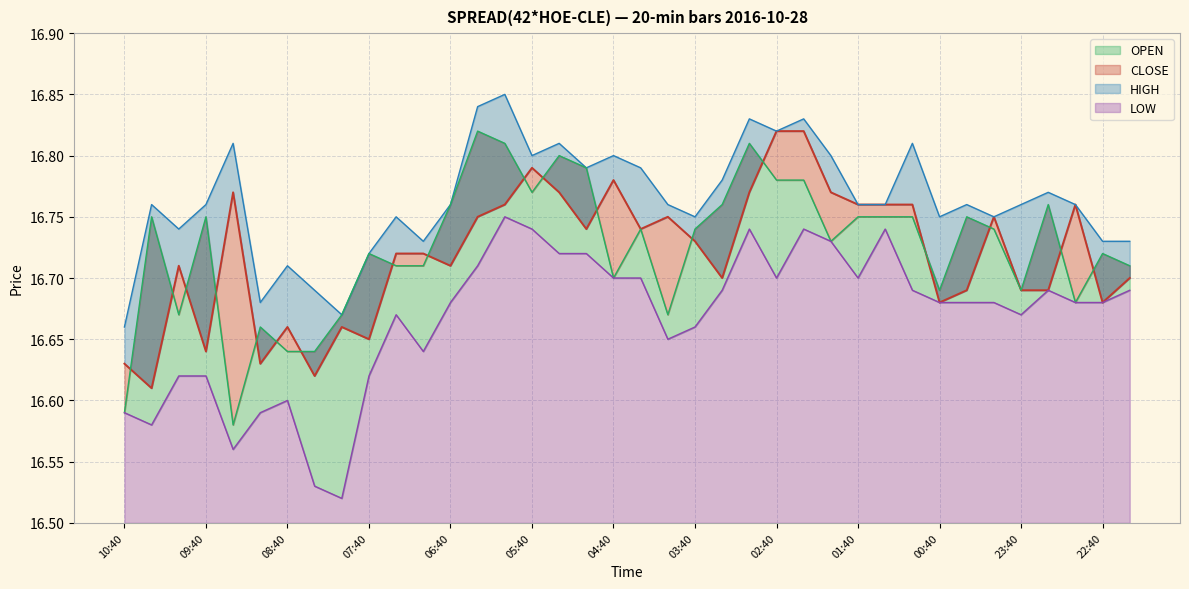

Which series has the widest spread of values?

OPEN